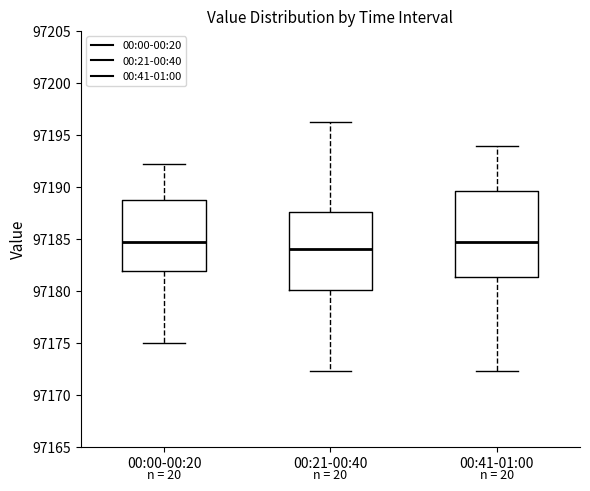

Reading left to right, read every box against the y-axis: the position of its median line, the range the box covers, and the ends of its whiskers. The values are not printed on the chart, so give them approximately, as read against the axis.

00:00-00:20: median 97184.5, box 97182.0 to 97188.5, whiskers 97175.0 to 97192.0
00:21-00:40: median 97184.0, box 97180.0 to 97187.5, whiskers 97172.5 to 97196.5
00:41-01:00: median 97184.5, box 97181.5 to 97189.5, whiskers 97172.5 to 97194.0